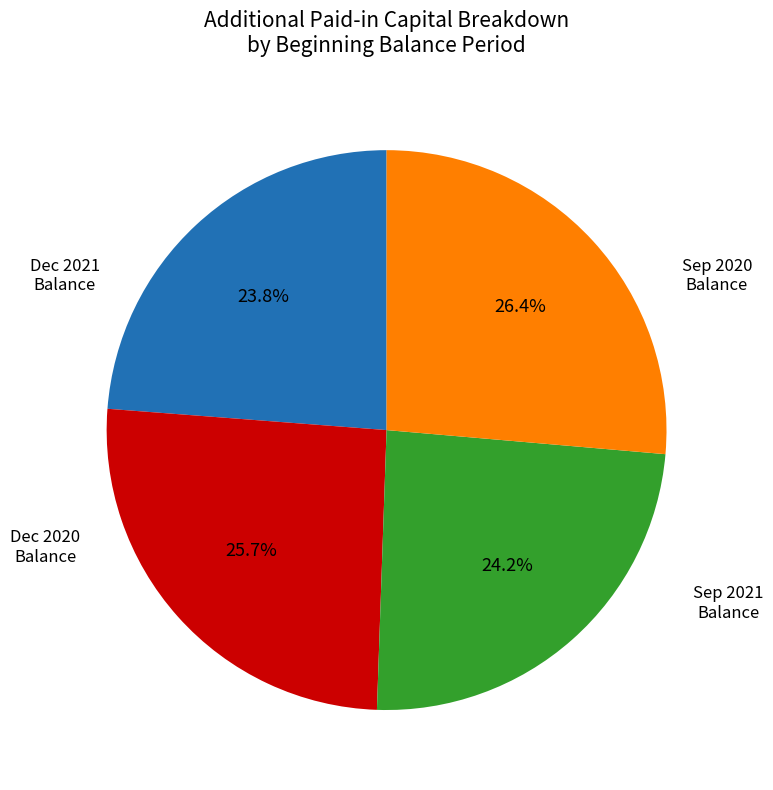

Does any single category account for the majority?

No